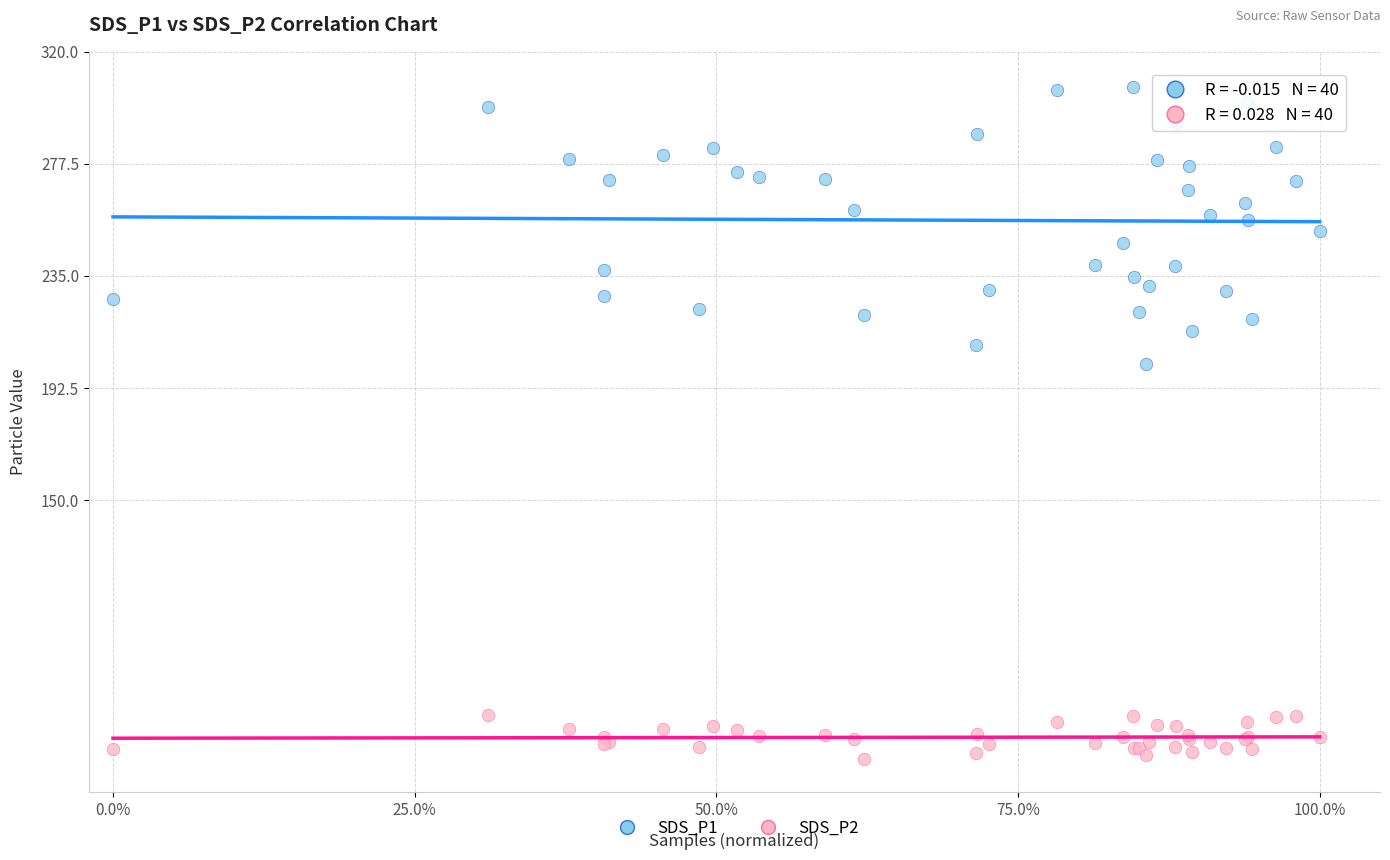

Across all series, what Y value is closest to 179?

201.5